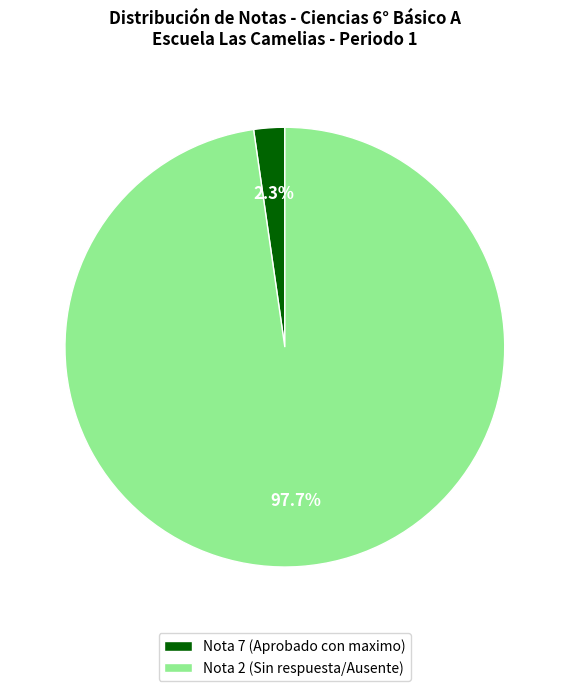

Which category accounts for the majority?

Nota 2 (Sin respuesta/Ausente)